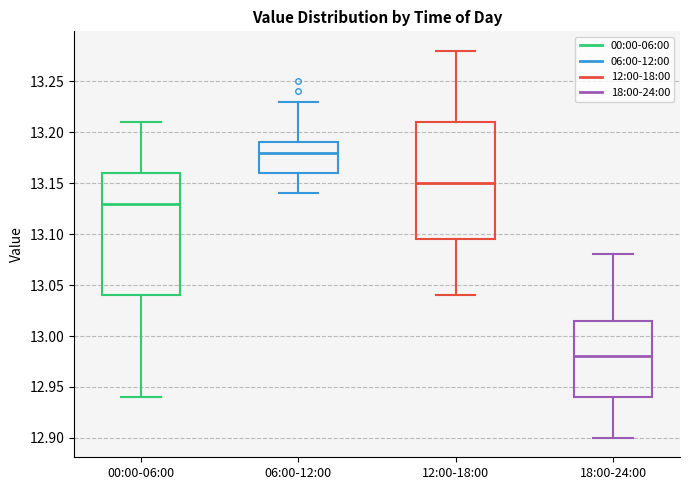

Reading left to right, transcribe this box plot: for each box, give where its median line is, the range the box spans, and where its two whiskers end, as read against the y-axis. The values are not printed on the chart, so give them approximately, as read against the axis.

00:00-06:00: median 13.130, box 13.040 to 13.160, whiskers 12.940 to 13.210
06:00-12:00: median 13.180, box 13.160 to 13.190, whiskers 13.140 to 13.230
12:00-18:00: median 13.150, box 13.095 to 13.210, whiskers 13.040 to 13.280
18:00-24:00: median 12.980, box 12.940 to 13.015, whiskers 12.900 to 13.080